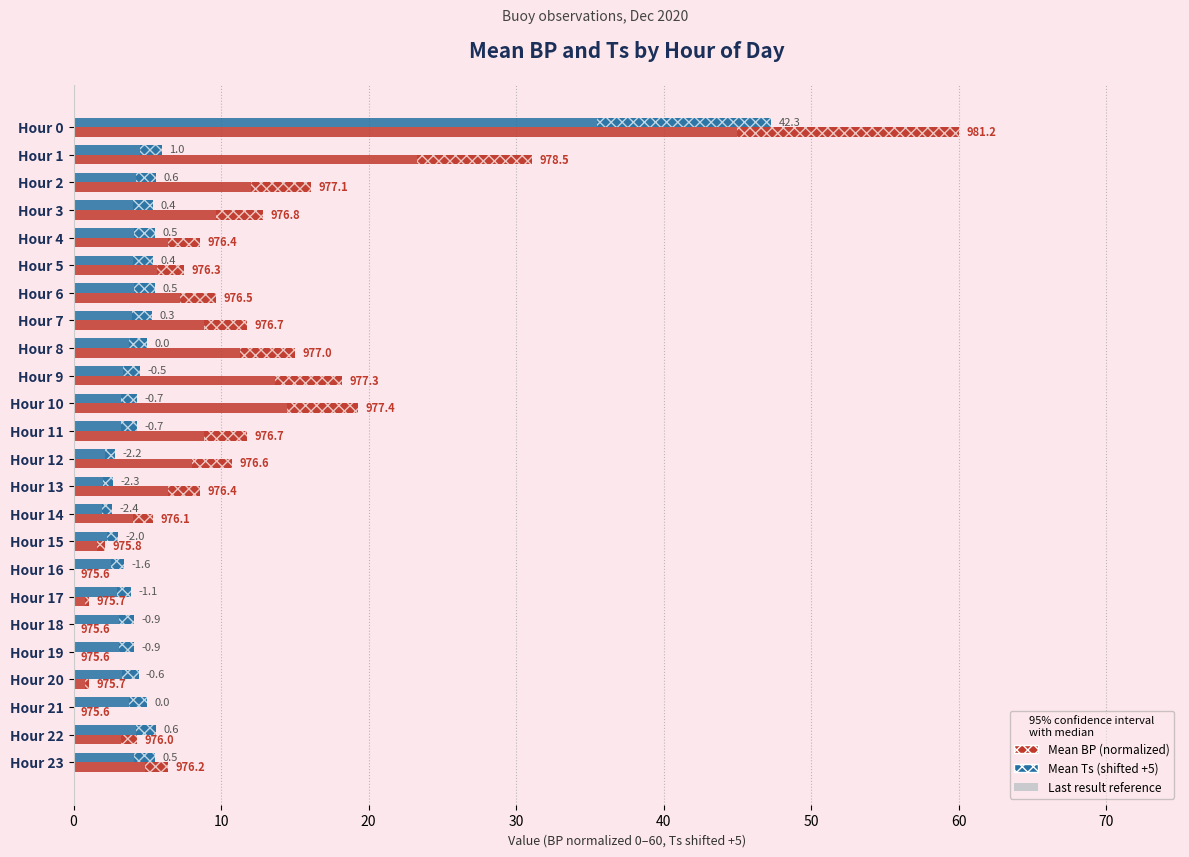

How many data points does each series have?

24